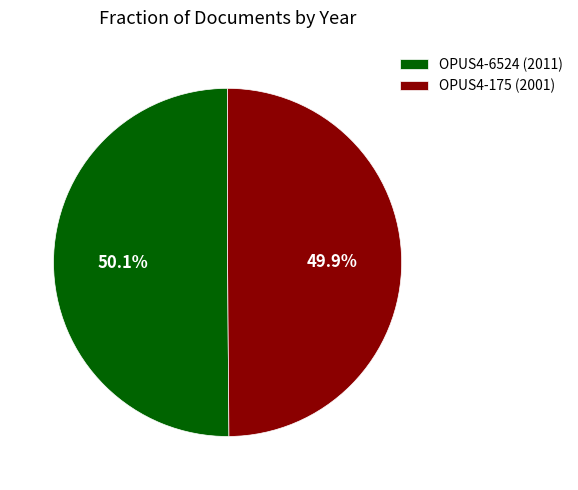

To the nearest percent, what is the combined percentage of OPUS4-6524 and OPUS4-175?

100%